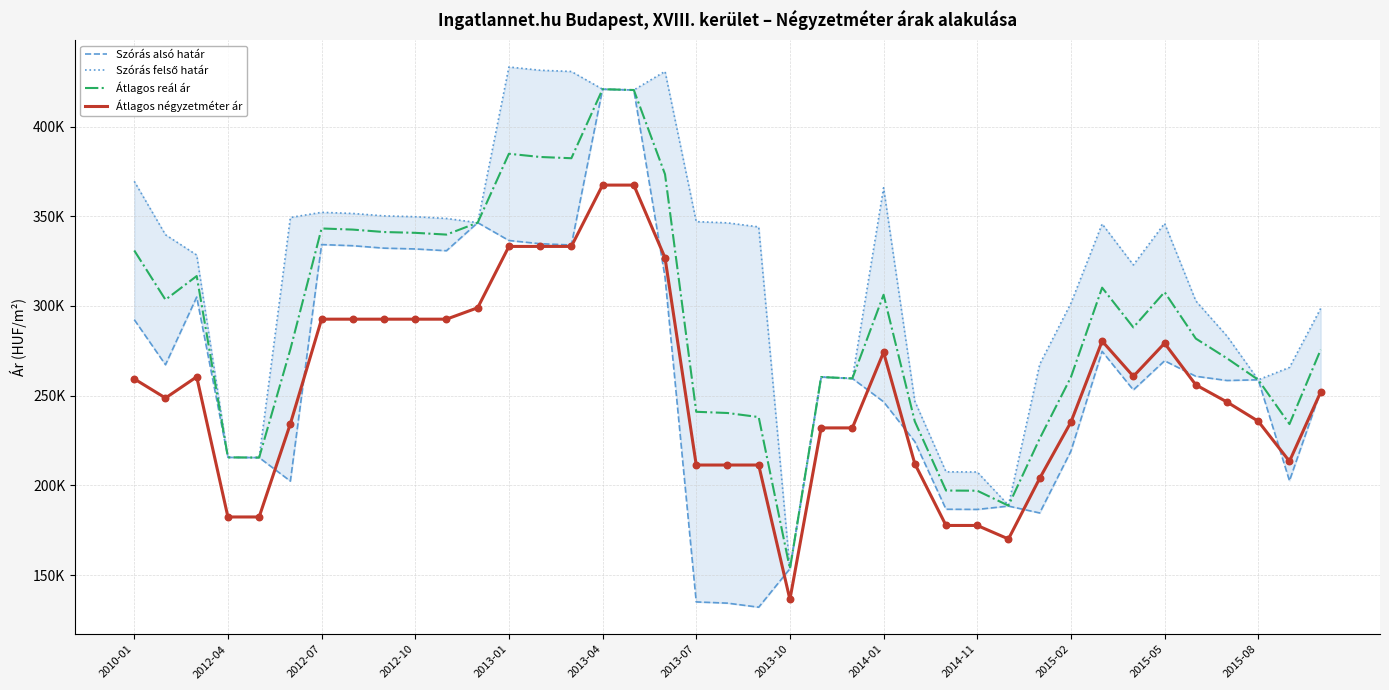

At how many categories does at least one series exceed 280958?

27